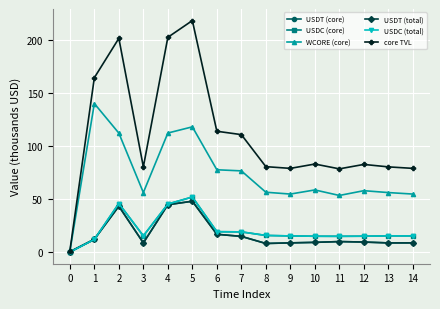

Between 13 and 4, which is larger?

4